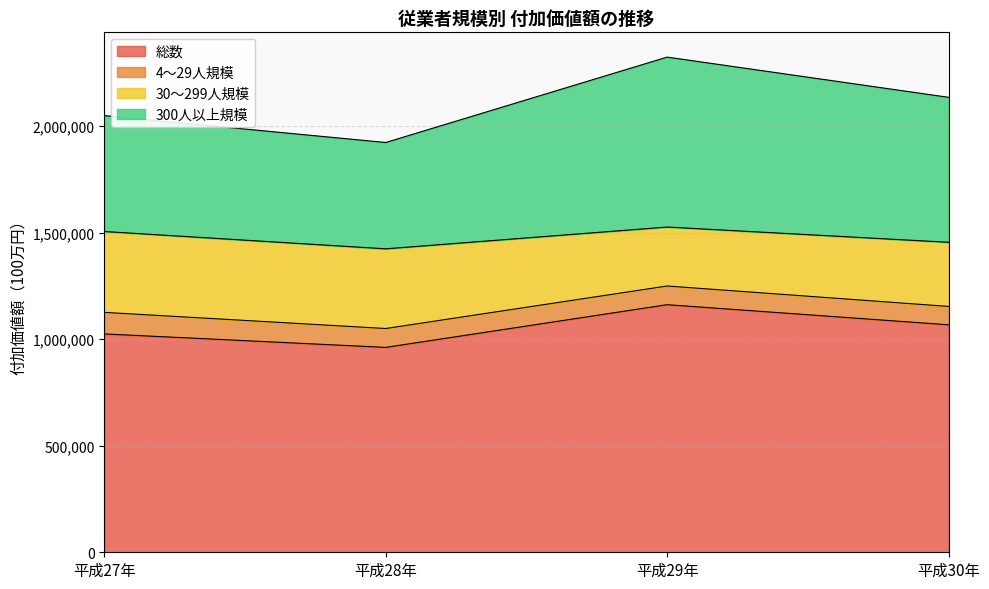

Reading left to right, what are all the values shown in this chart?

平成27年: 1024824	101243	379485	544096
平成28年: 961672	88553	374058	499061
平成29年: 1162085	87718	276751	797616
平成30年: 1067664	86225	301088	680351